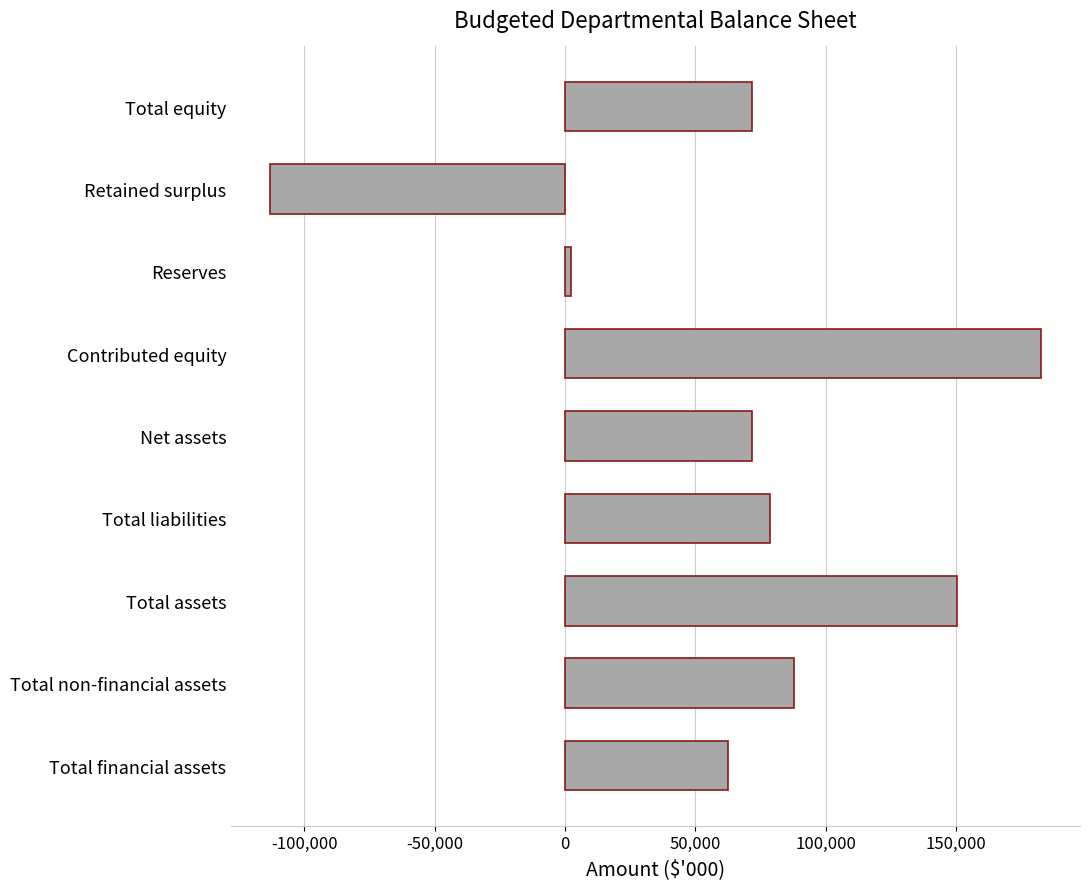

The value at Total equity is 71598. True or false?

True